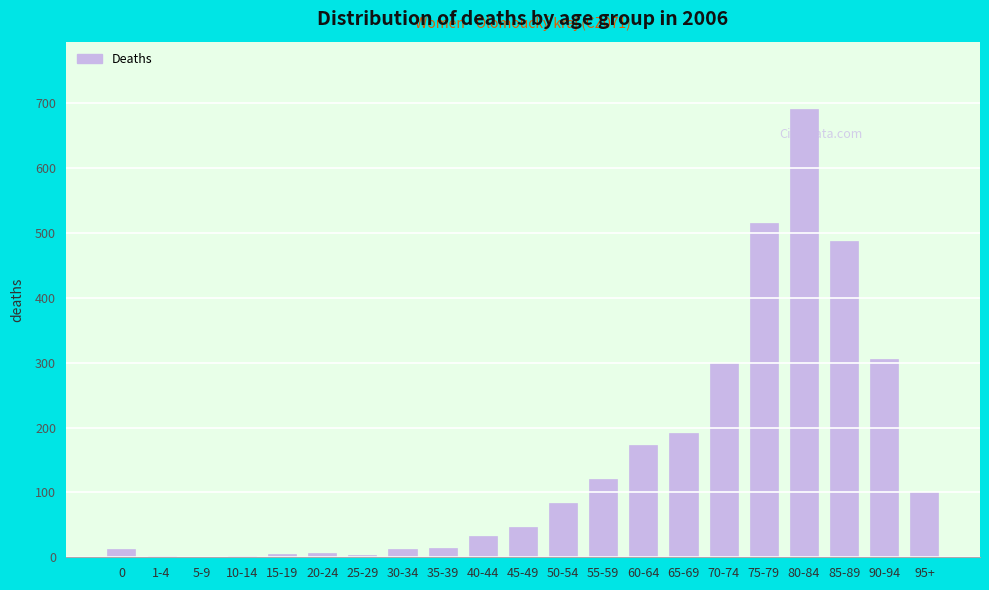

Is it true that the value at 80-84 is 691?

True